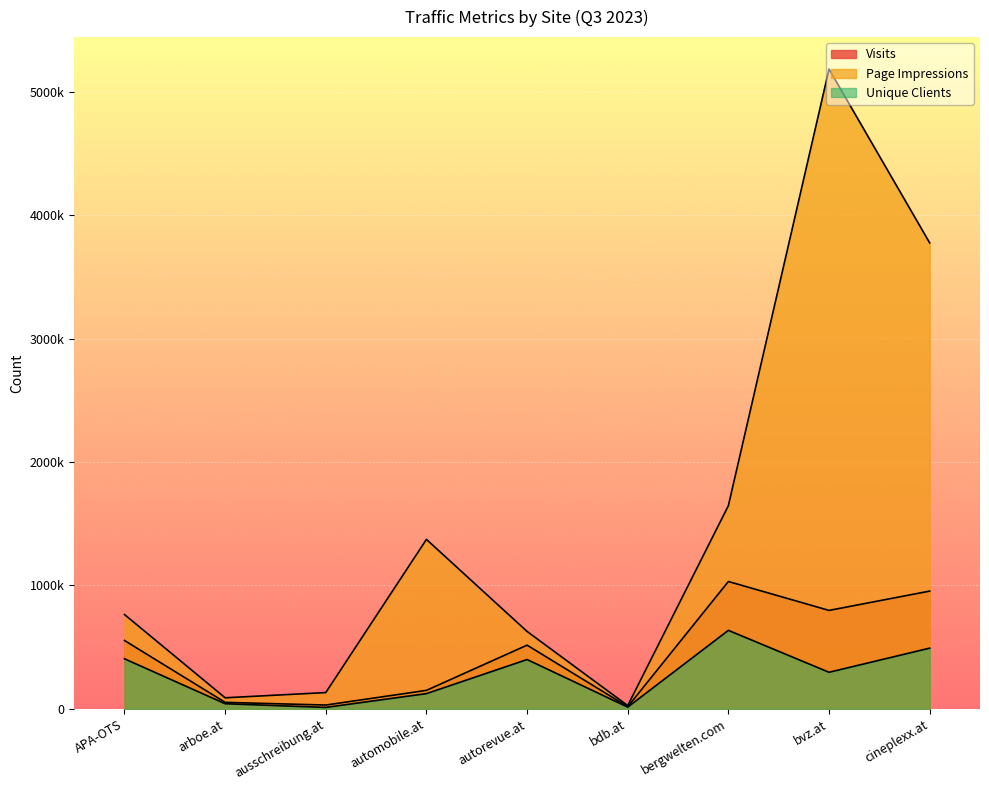

What is the greatest value displayed?

5184007